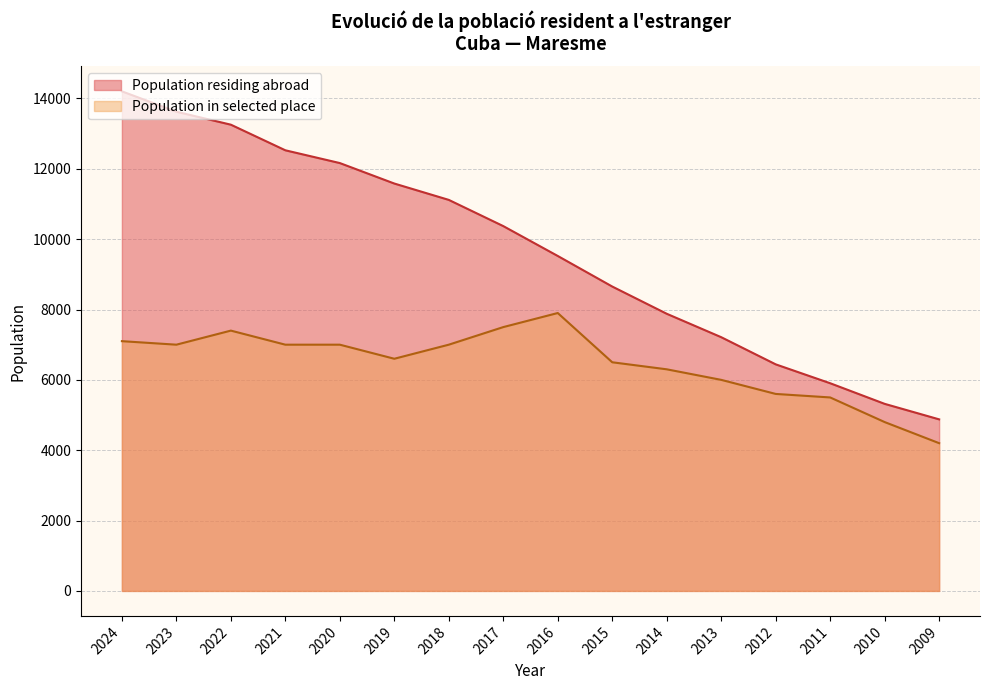

What is the maximum value shown in the chart?

14202